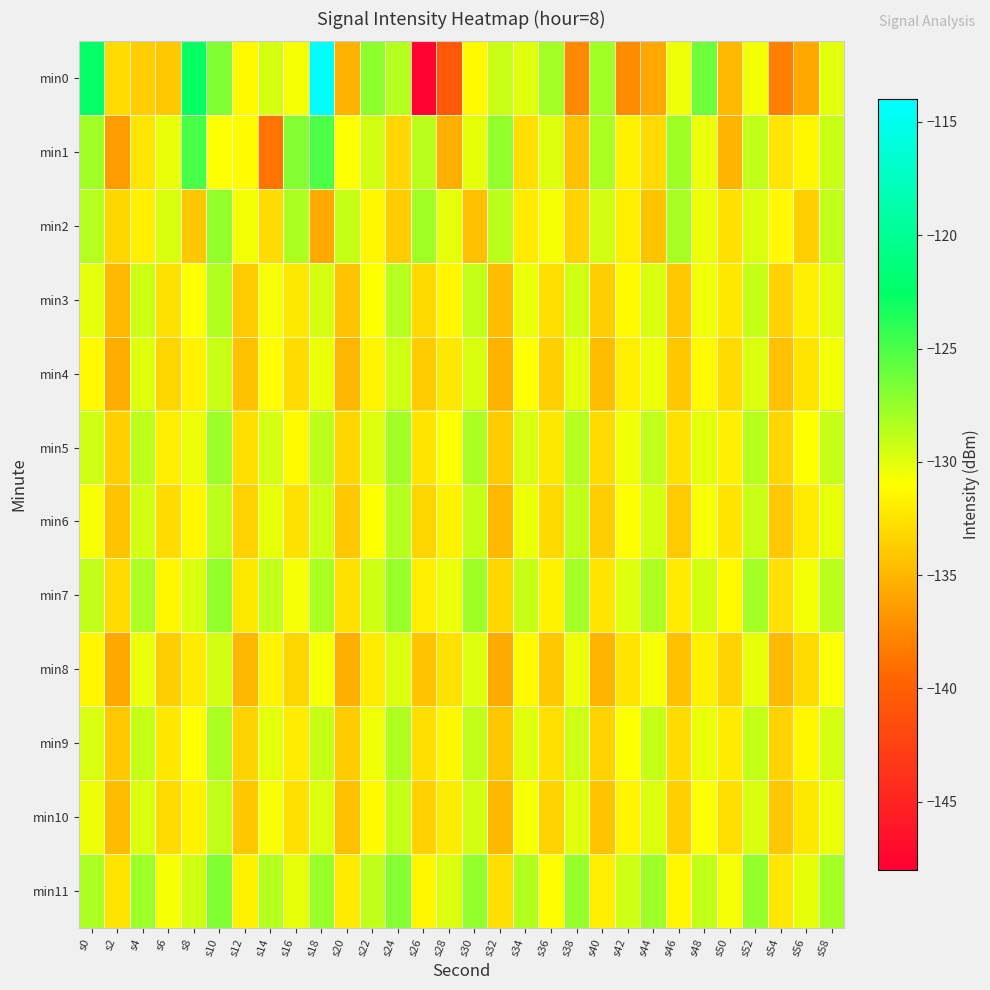

What is the difference between the highest and lowest values at s22?

4.8